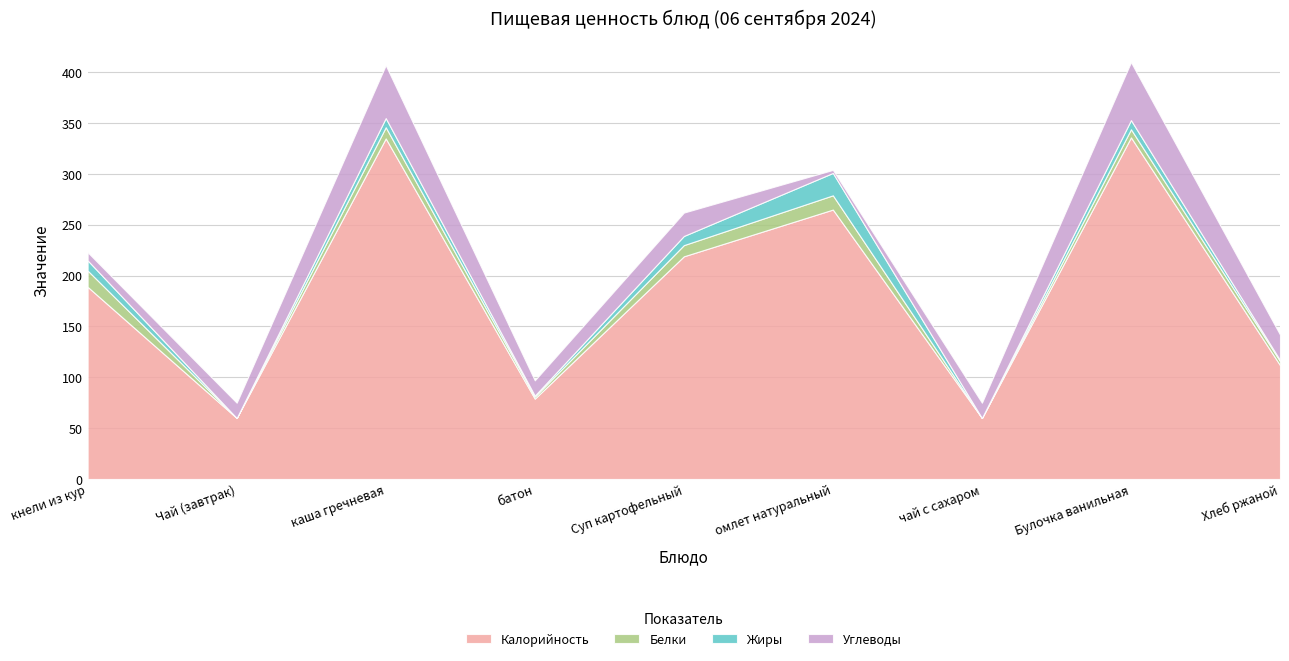

What is the difference between the maximum and second lowest values in the Углеводы series?

49